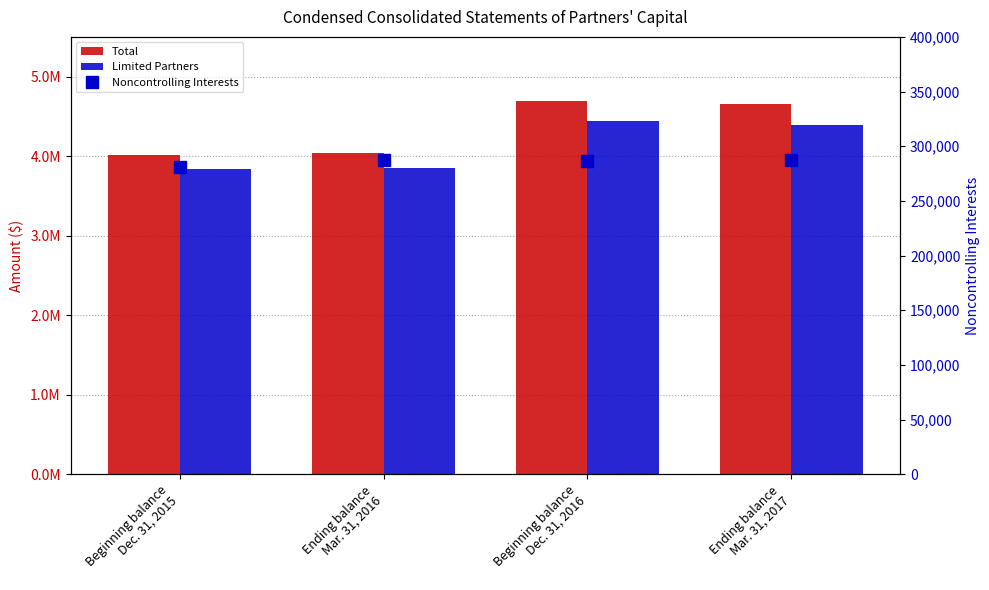

What is the label of the 2nd bar from the left?

Ending balance
Mar. 31, 2016